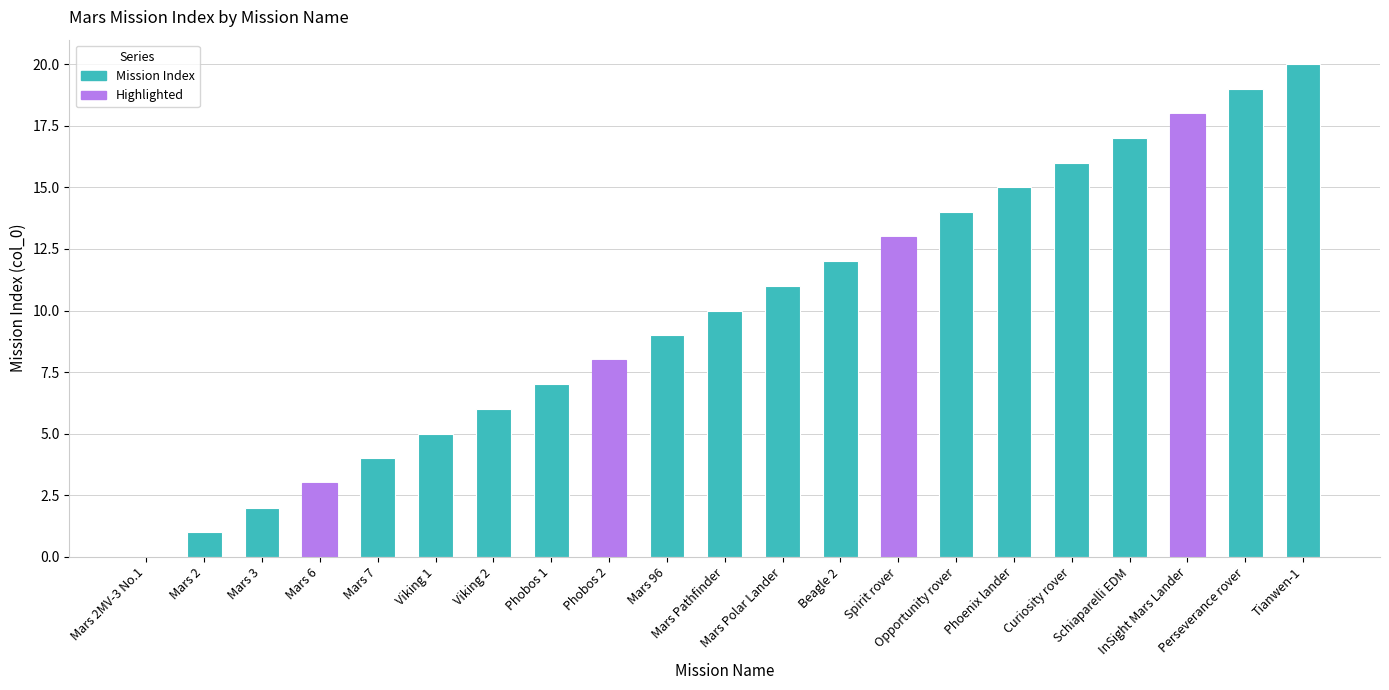

What is the sum of all values?

210